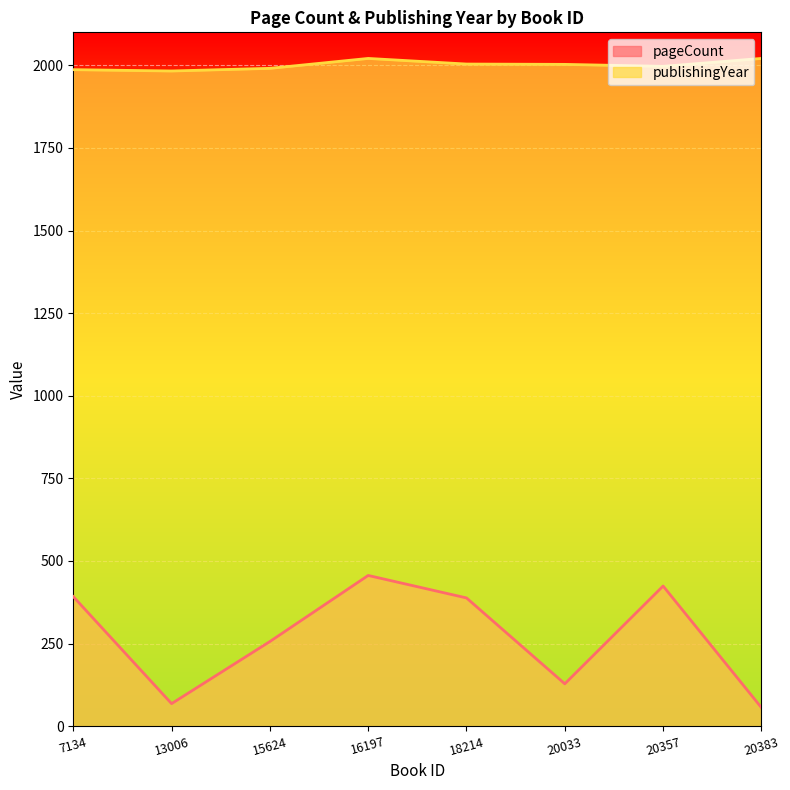

Reading left to right, transcribe all the data shown in this chart.

pageCount: 392	68	256	456	388	128	424	56
publishingYear: 1987	1983	1991	2021	2004	2003	1997	2021